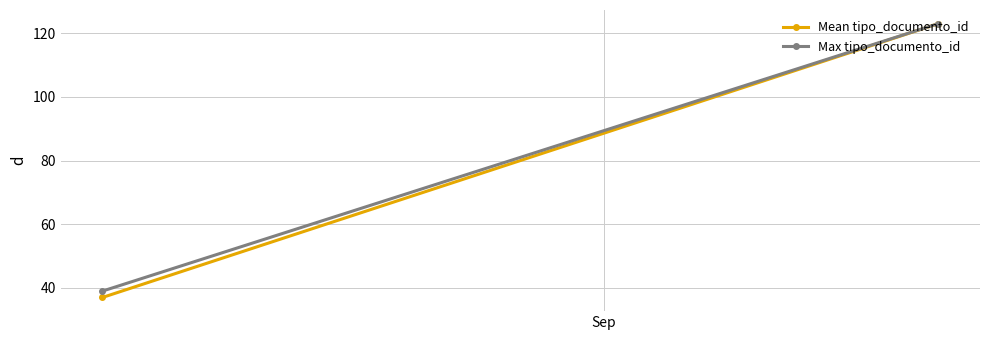

Rank the series at Sep from lowest to highest value.

Mean tipo_documento_id, Max tipo_documento_id